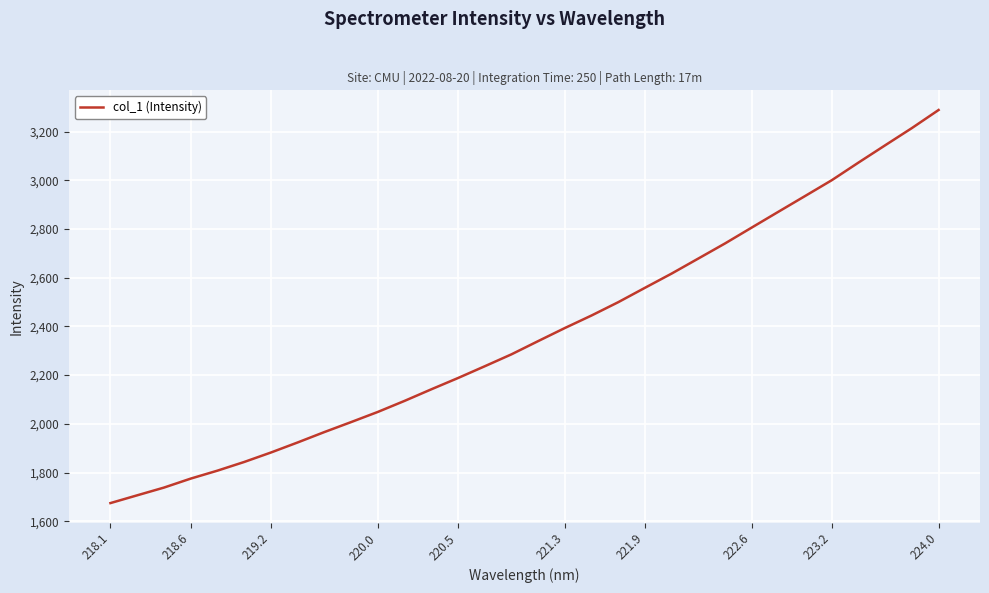

What is the maximum value shown in the chart?

3288.5